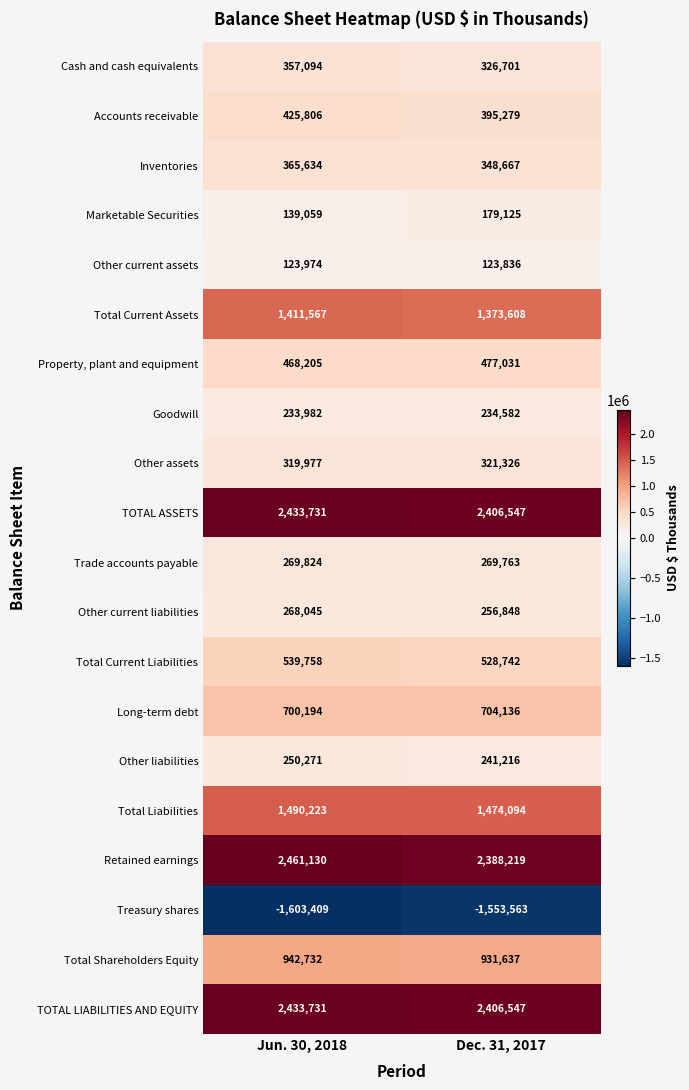

What is the lowest value of the Total Current Assets series?

1373608